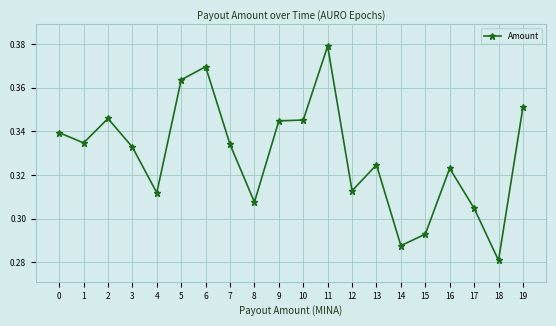

Which label corresponds to the smallest value in the chart?

18